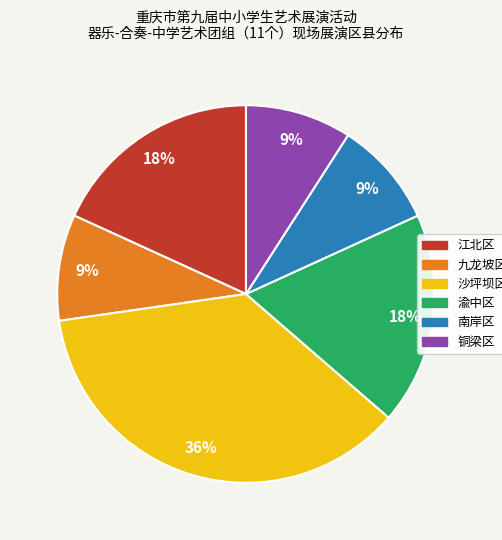

How many slices are in this pie chart?

6